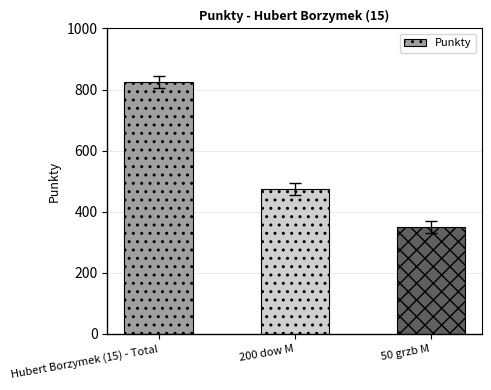

What is the difference between the maximum and minimum values?

474